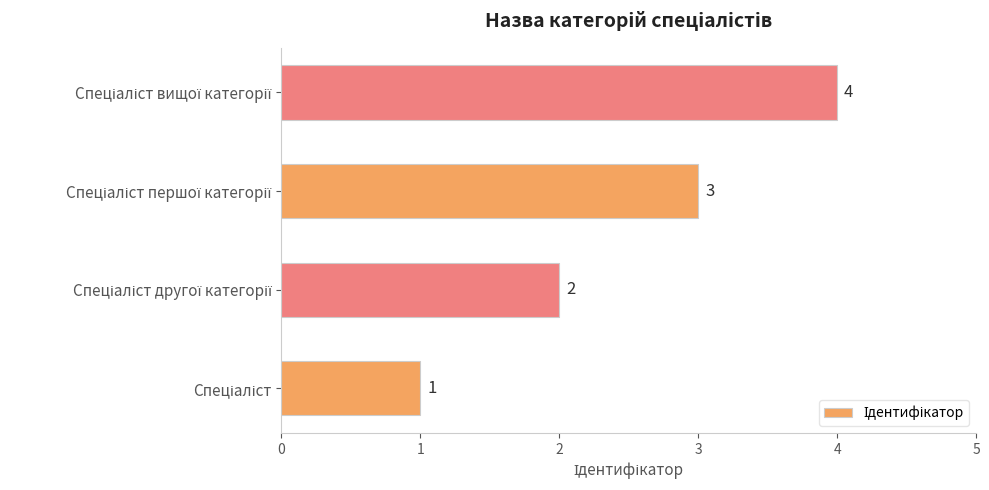

What is the sum of all values?

10